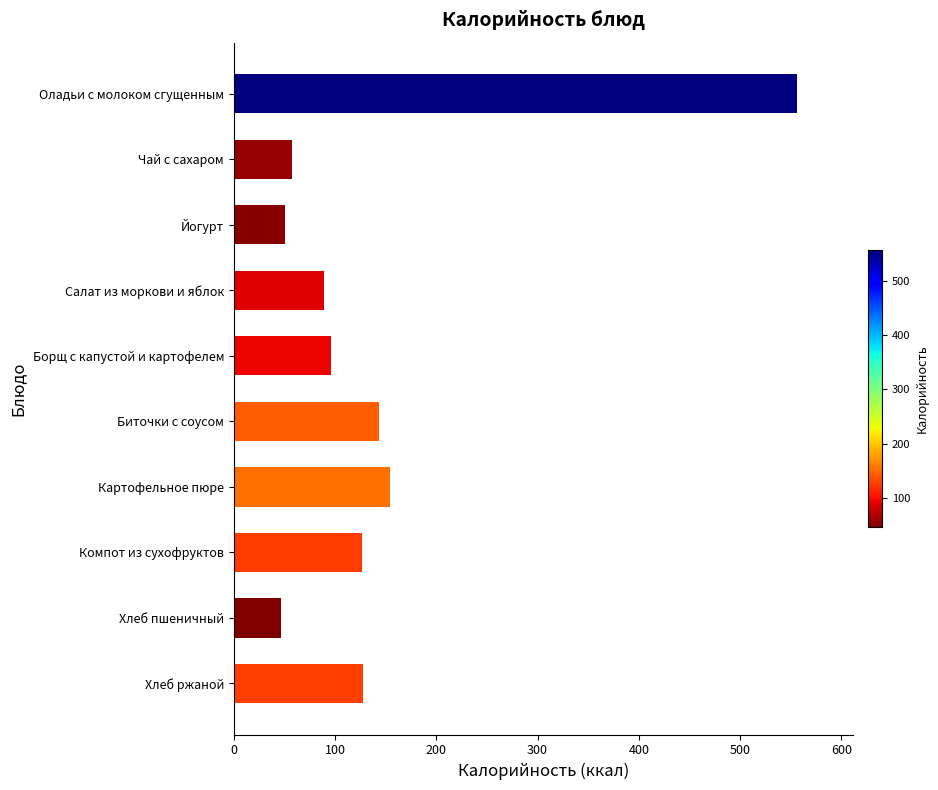

What is the sum of the values at Картофельное пюре and Компот из сухофруктов?

280.1